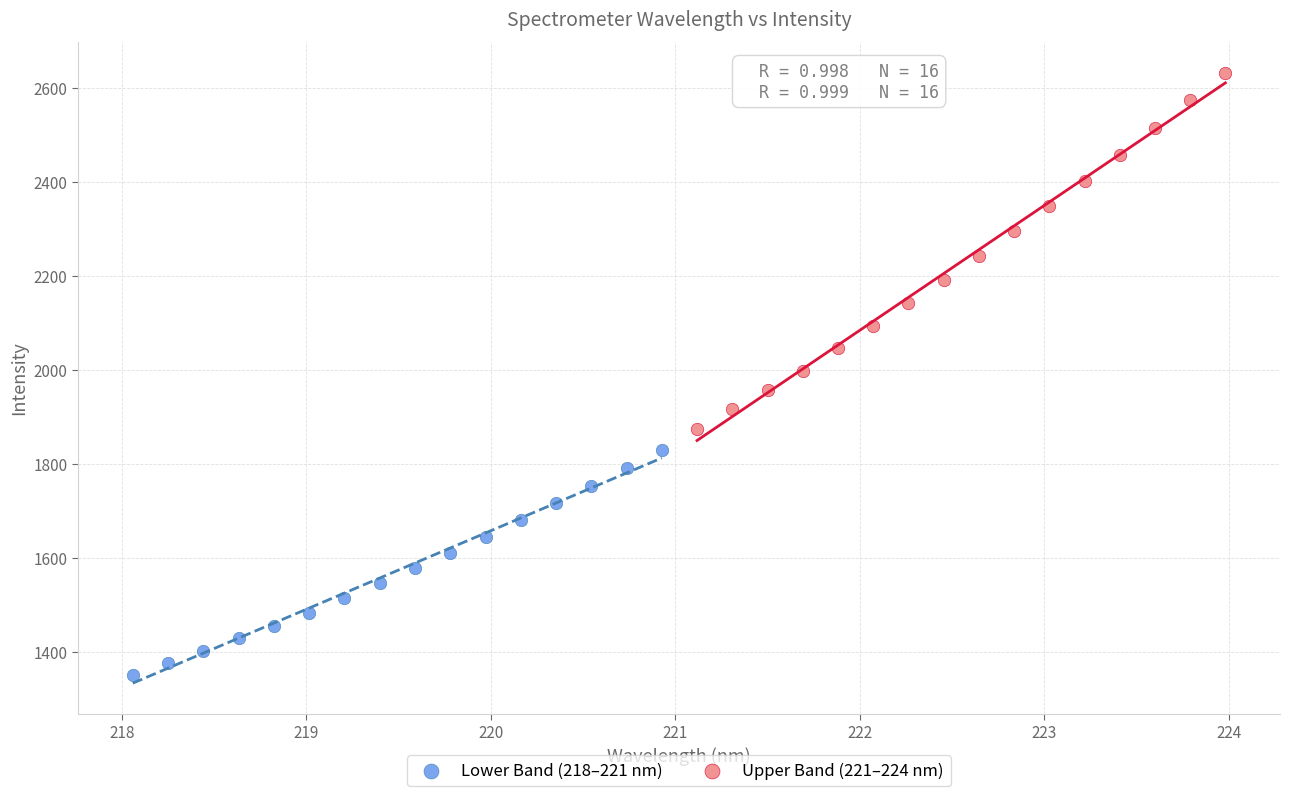

Which series reaches the minimum Y coordinate?

Lower Band (218–221 nm)